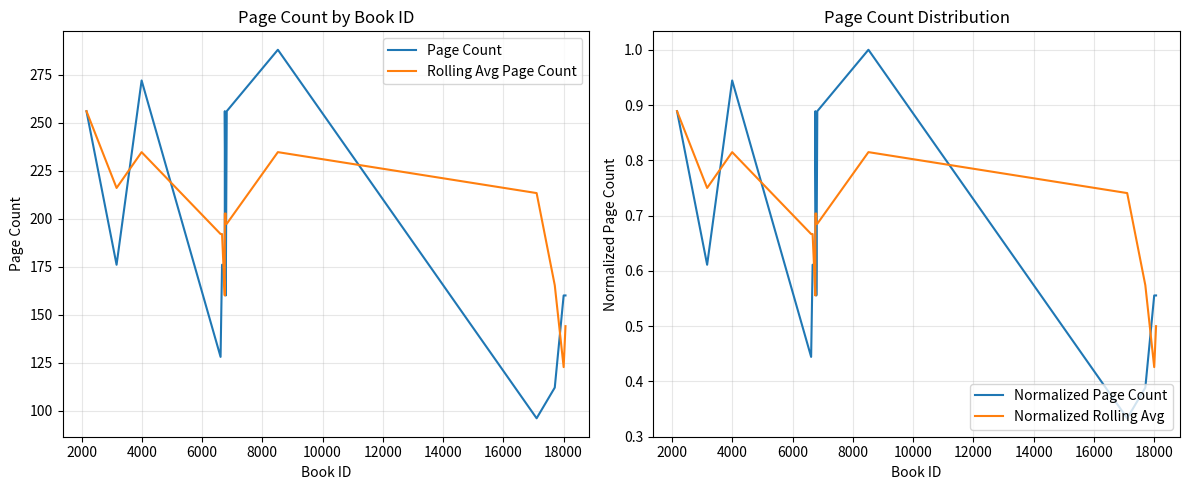

True or false: Page Count and Normalized Page Count intersect in this chart.

False